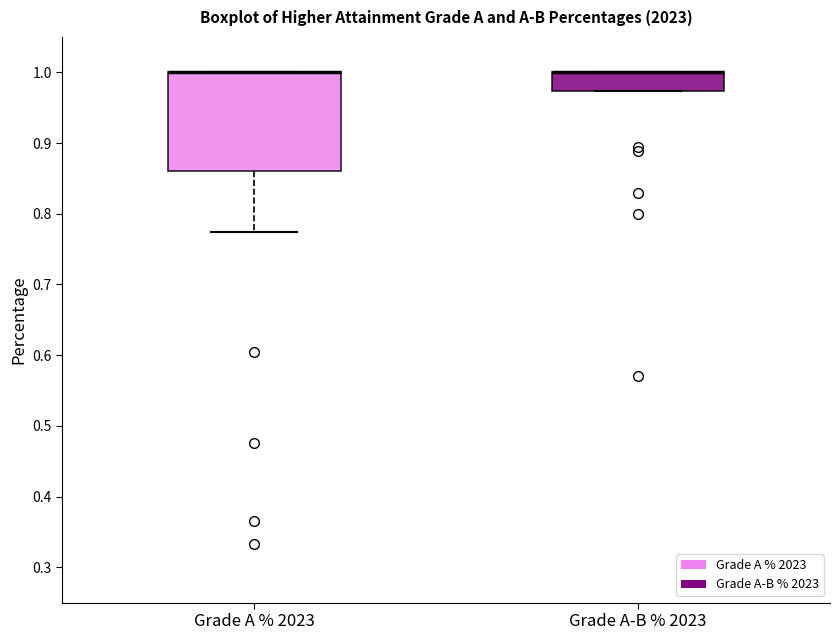

Reading left to right, transcribe this box plot: for each box, give where its median line is, the range the box spans, and where its two whiskers end, as read against the y-axis. The values are not printed on the chart, so give them approximately, as read against the axis.

Grade A % 2023: median 1.00 (drawn on the box's upper edge), box 0.86 to 1.00, whiskers 0.77 to 1.00
Grade A-B % 2023: median 1.00 (drawn on the box's upper edge), box 0.97 to 1.00, whiskers 0.97 to 1.00